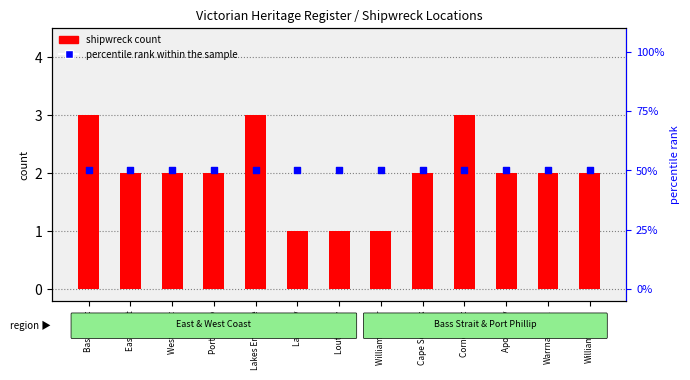

Which series has the largest total across all categories?

percentile rank within the sample